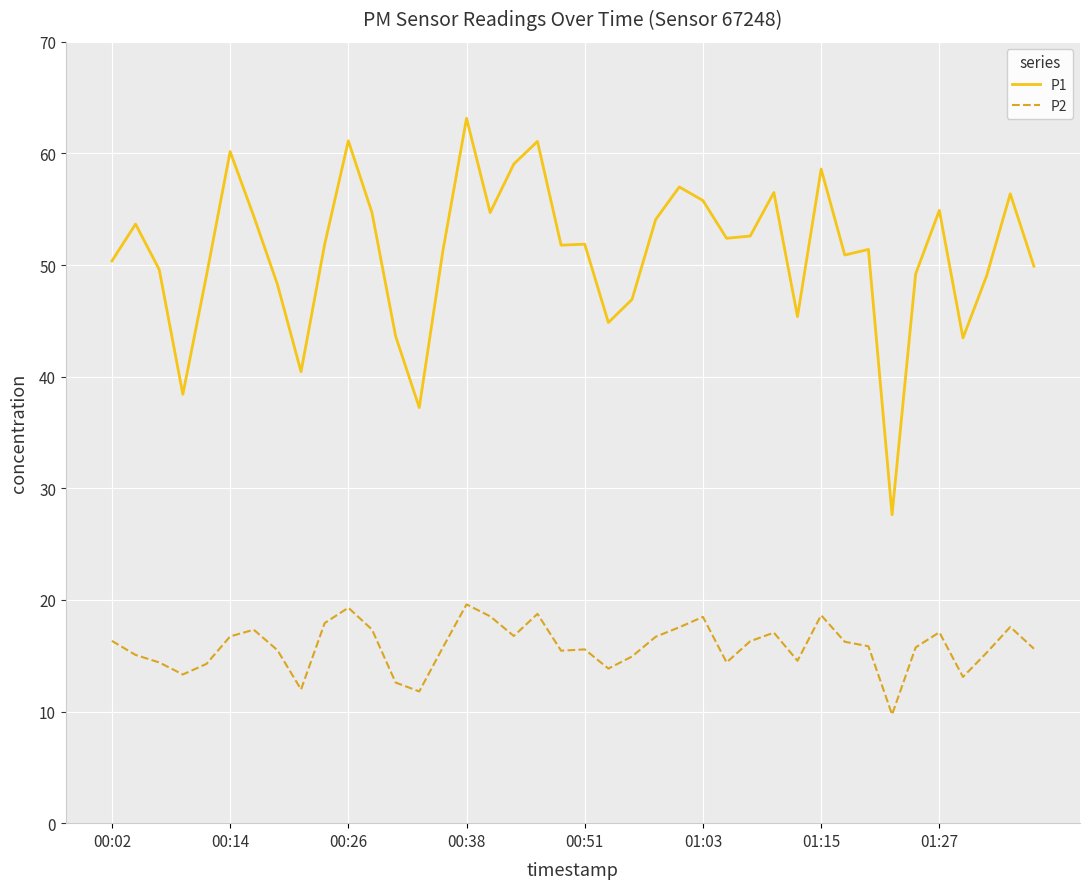

List the series in order of their peak value, highest first.

P1, P2